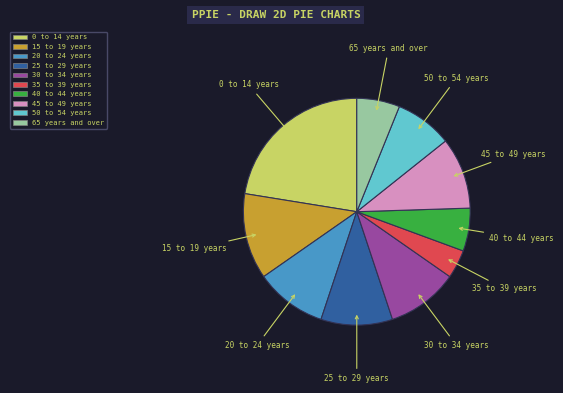

Is it true that 0 to 14 years is 37% of the pie?

False